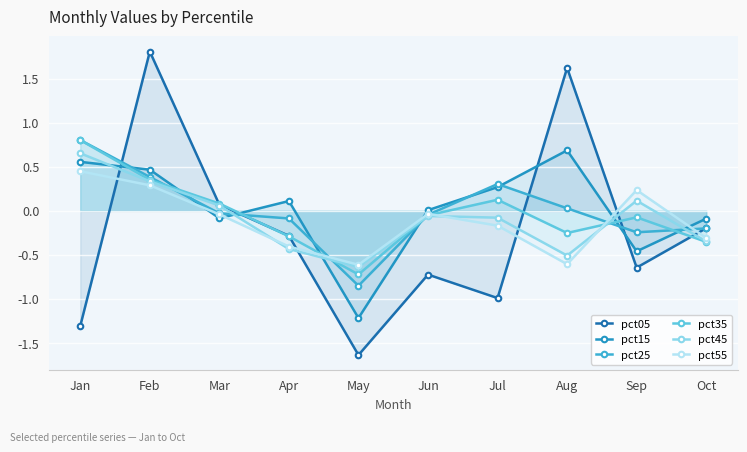

How many times do pct05 and pct25 cross each other?

5